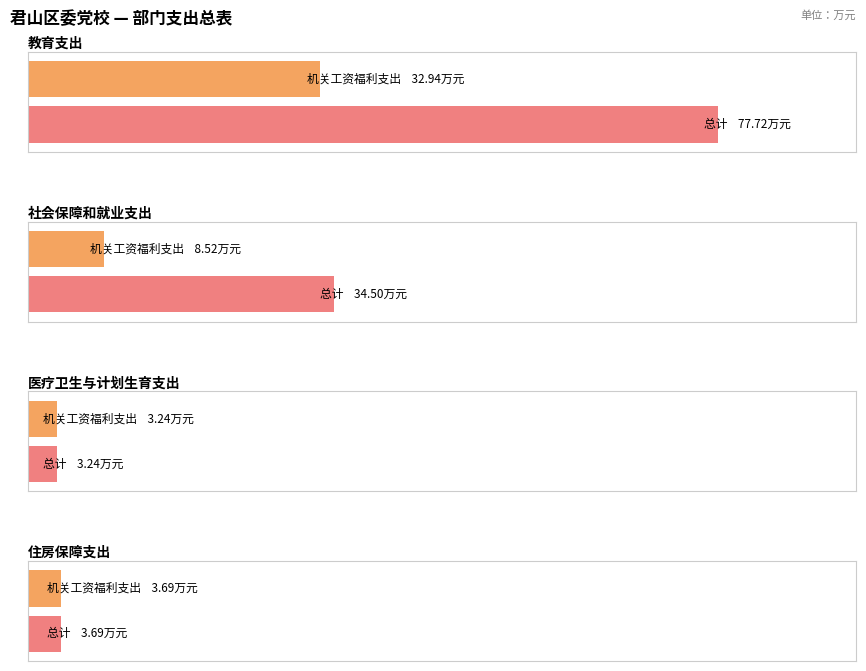

How many values in the 机关工资福利支出 series are below 8?

2